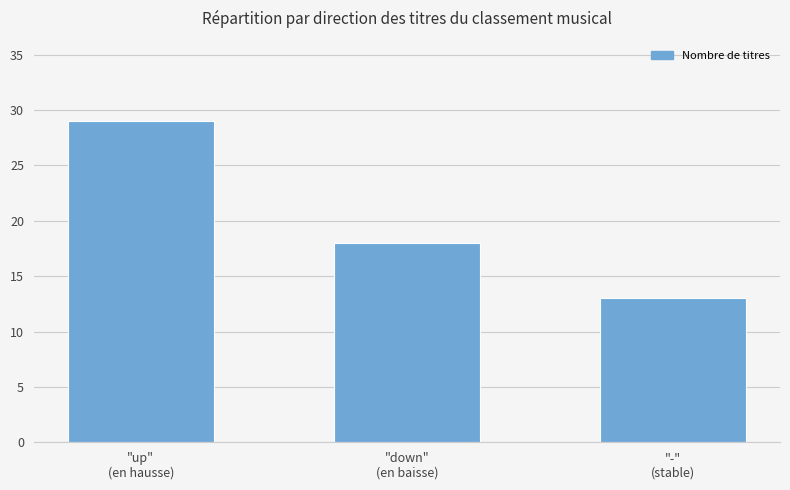

List the labels in order of value, largest first.

"up"
(en hausse), "down"
(en baisse), "-"
(stable)